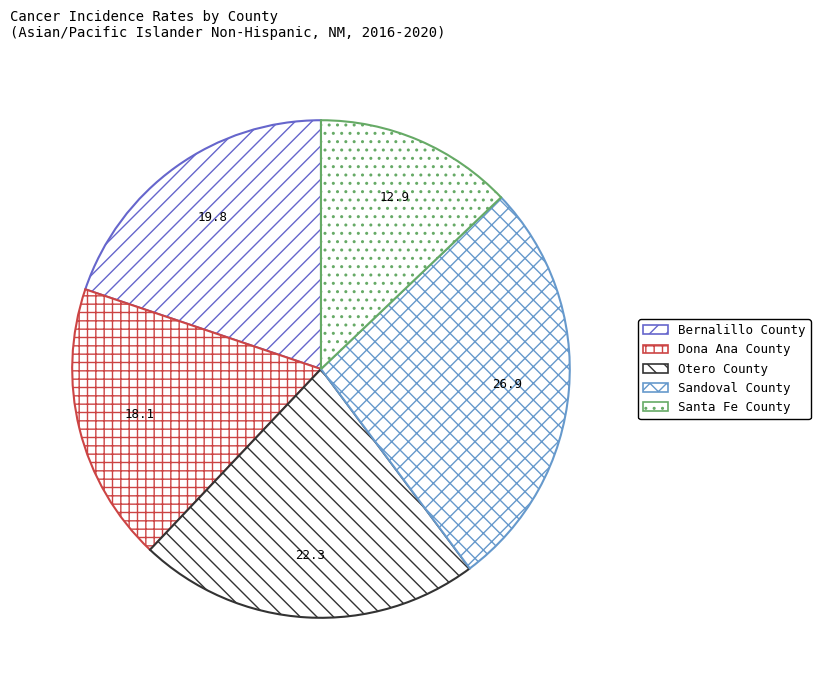

Is the sum of Dona Ana County and Bernalillo County greater than half?

No